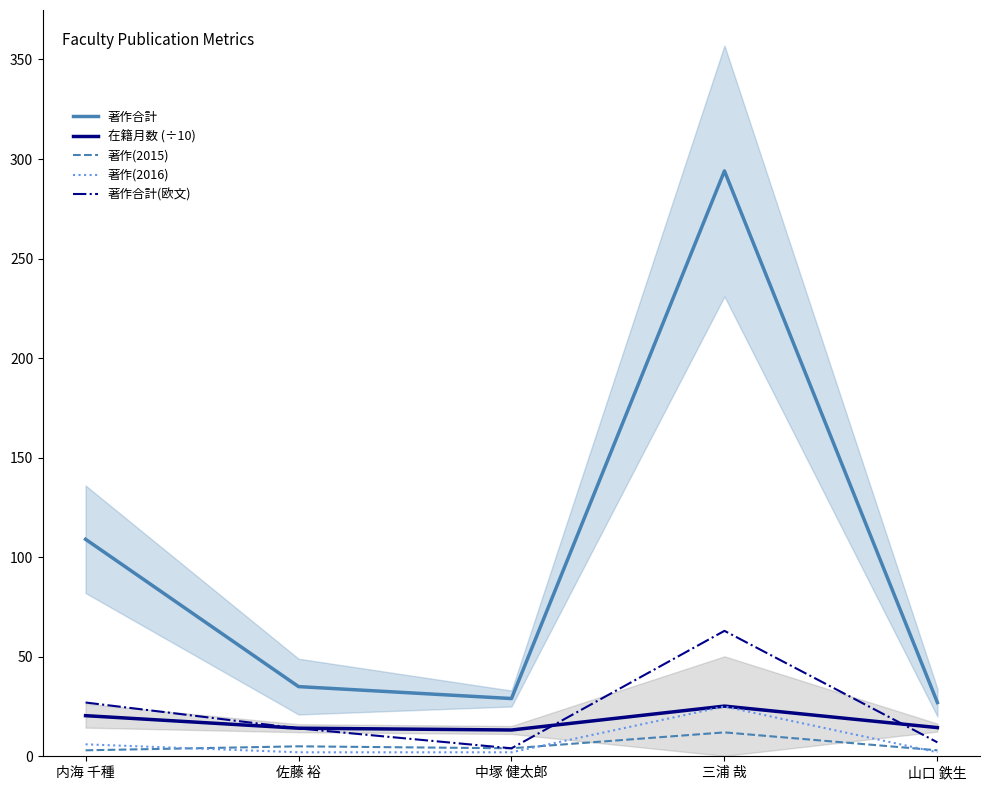

What is the label of the 3rd point from the left?

中塚 健太郎